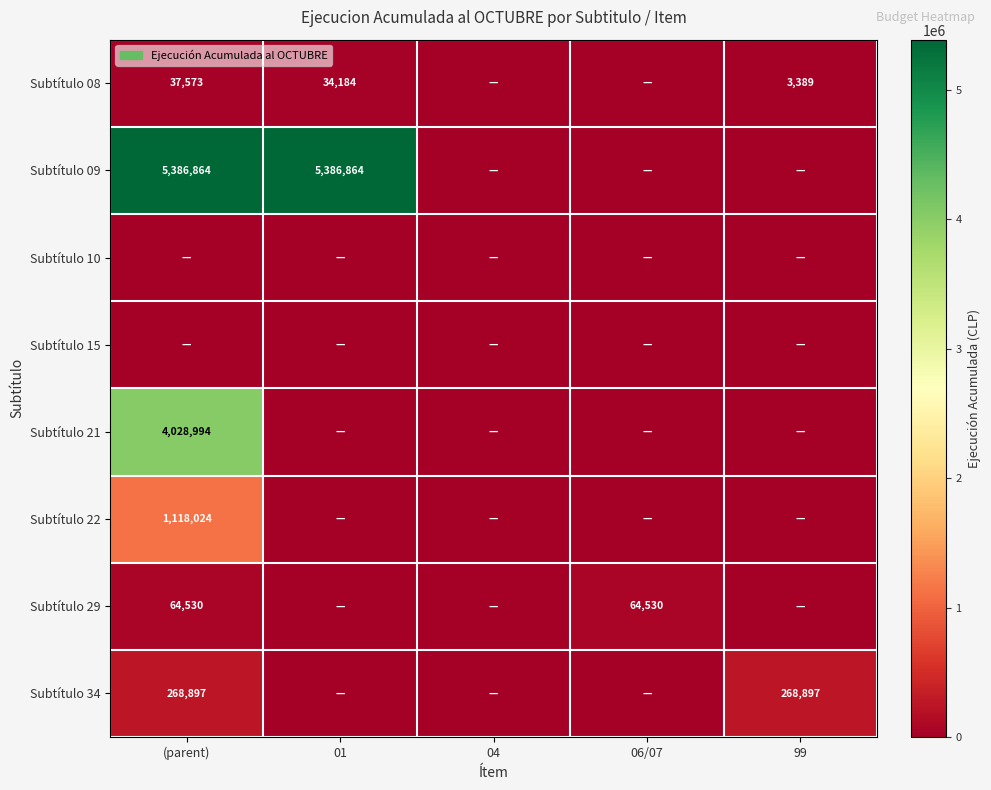

Is it true that Subtítulo 08 equals 3389 at 99?

True